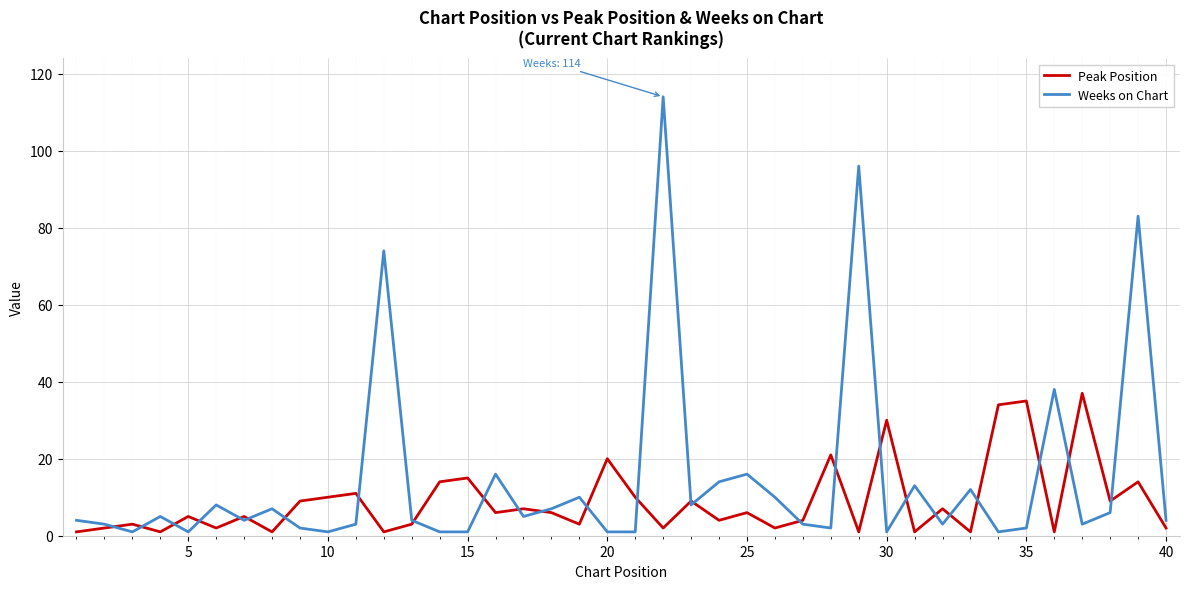

Reading right to left, extract all data points from this chart.

Peak Position: 2	14	9	37	1	35	34	1	7	1	30	1	21	4	2	6	4	9	2	10	20	3	6	7	6	15	14	3	1	11	10	9	1	5	2	5	1	3	2	1
Weeks on Chart: 4	83	6	3	38	2	1	12	3	13	1	96	2	3	10	16	14	8	114	1	1	10	7	5	16	1	1	4	74	3	1	2	7	4	8	1	5	1	3	4